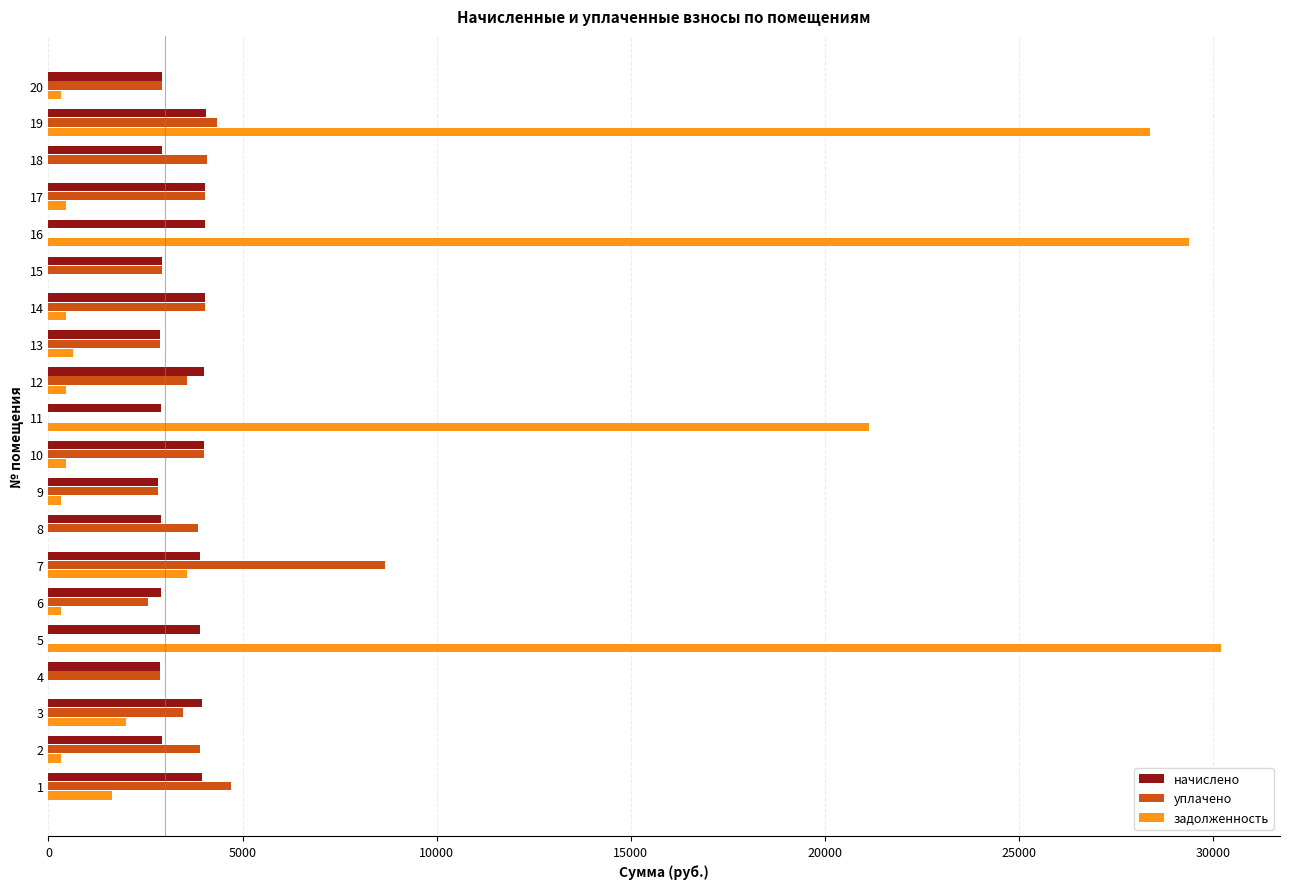

What is the sum of the уплачено values at 13 and 14?

6928.7